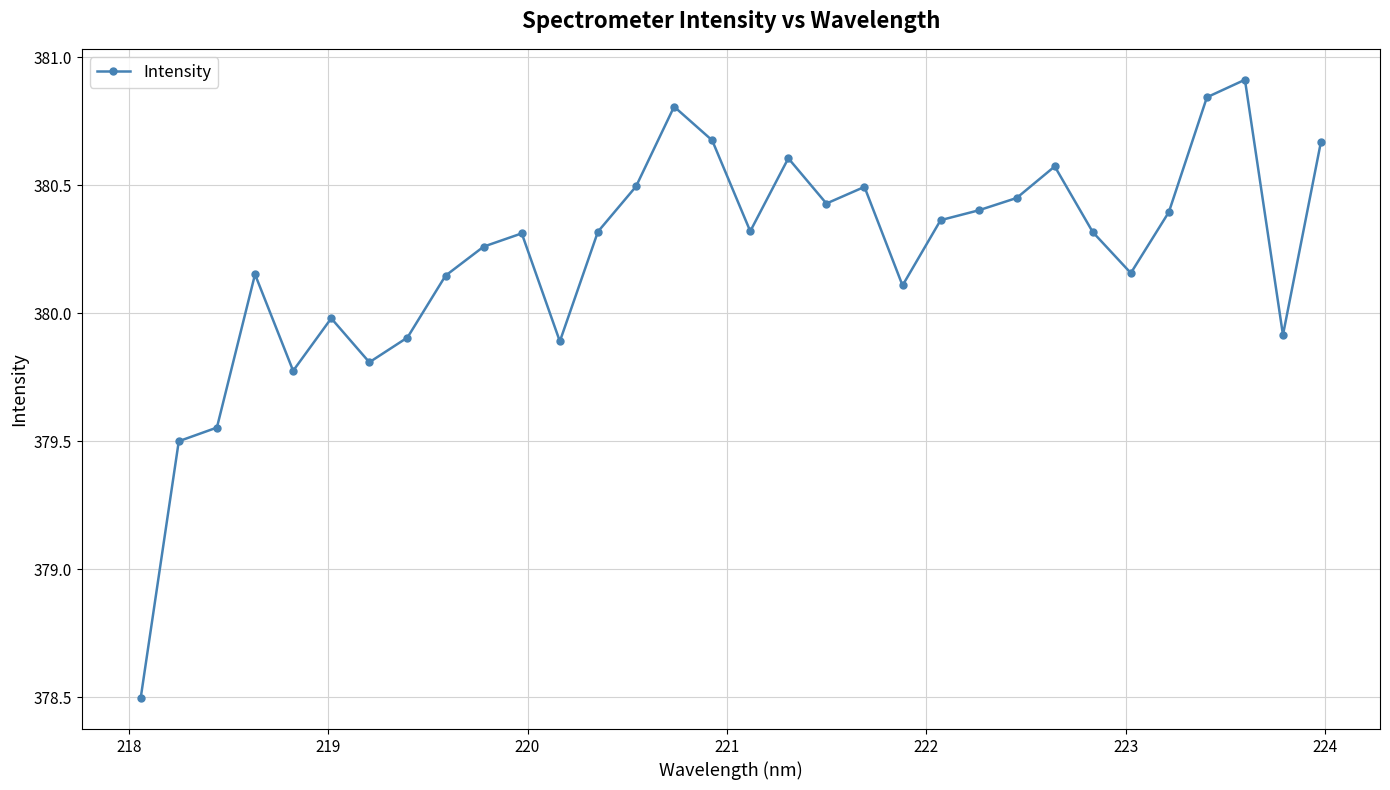

True or false: there are more than 0 points higher than both neighbors.

True